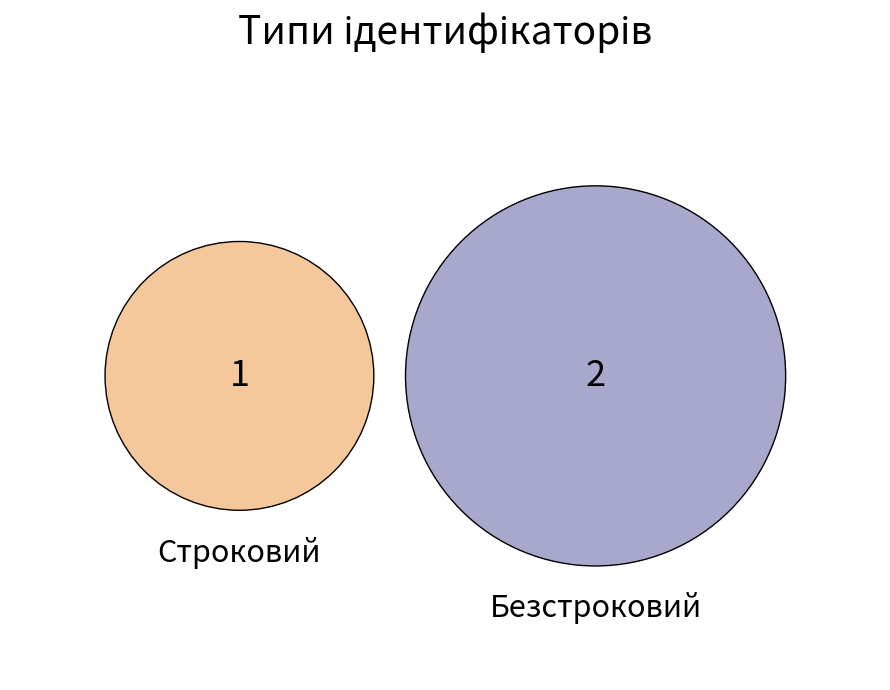

Does Безстроковий account for over 50% of the chart?

Yes